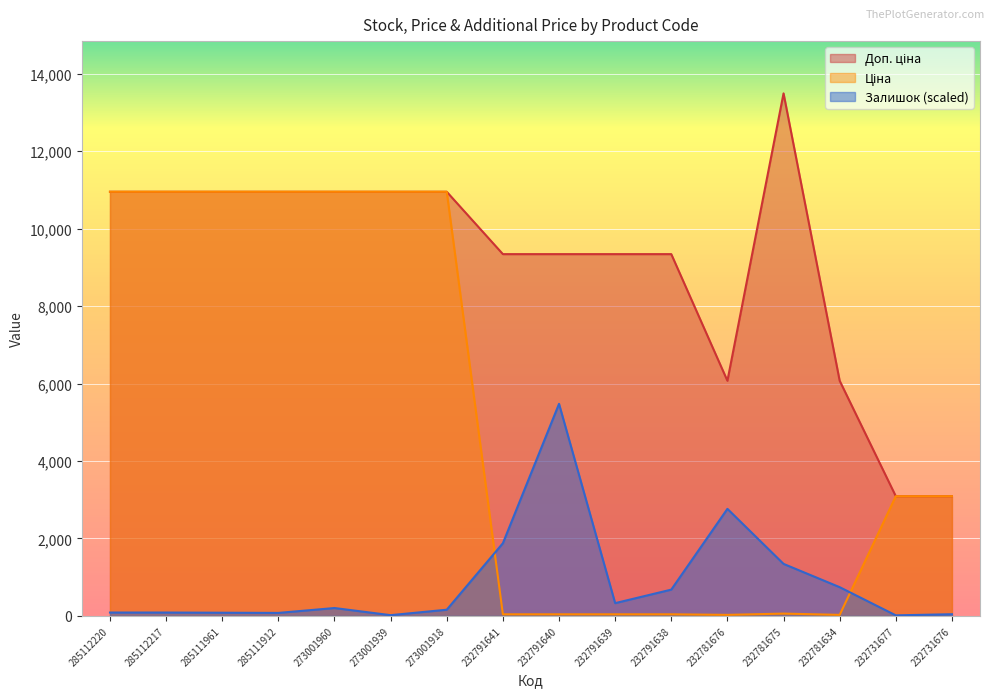

At which category does the chart reach its peak across all series?

232781675